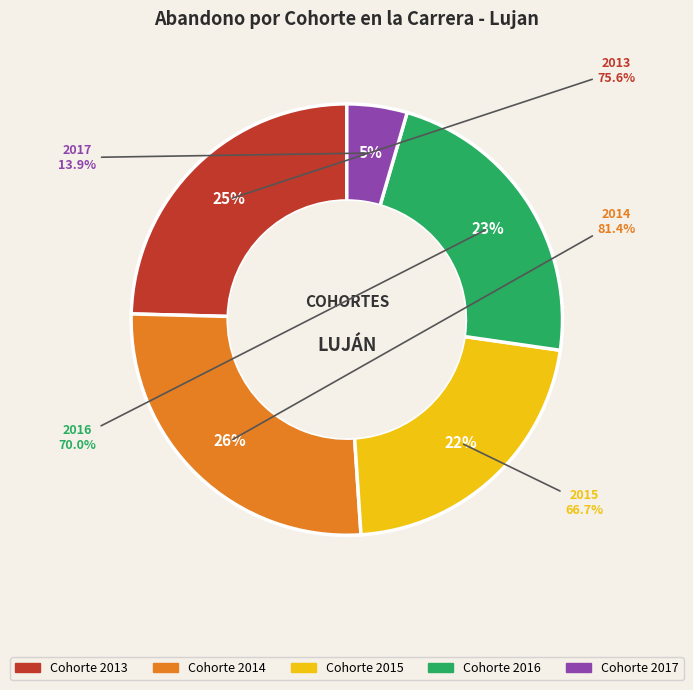

Does 2017 account for over 50% of the chart?

No